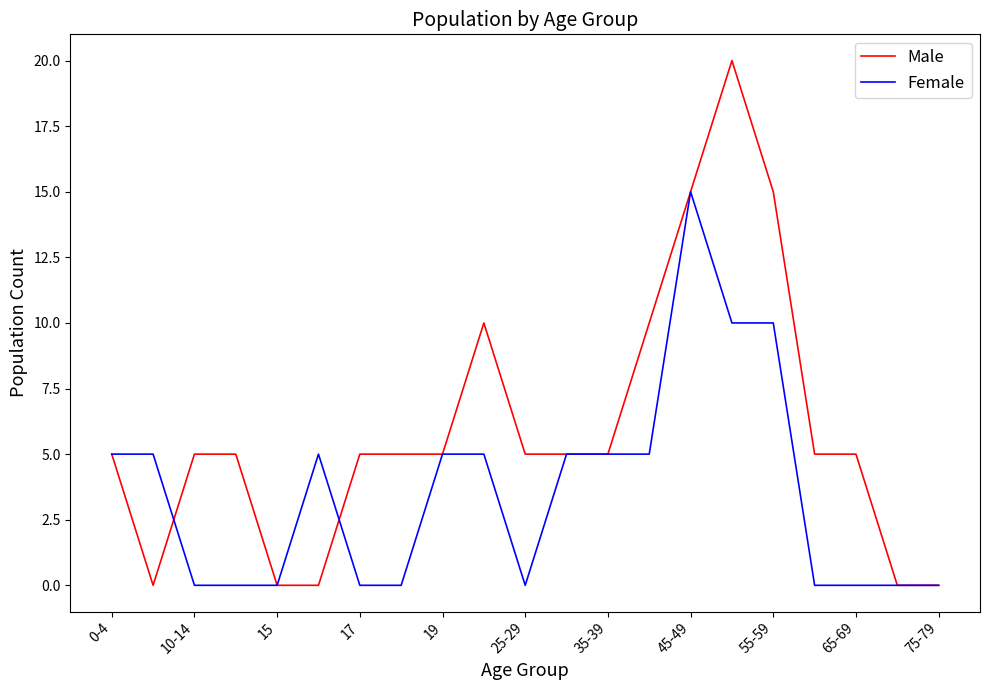

What is the difference between the second highest and second lowest values in the Female series?

10